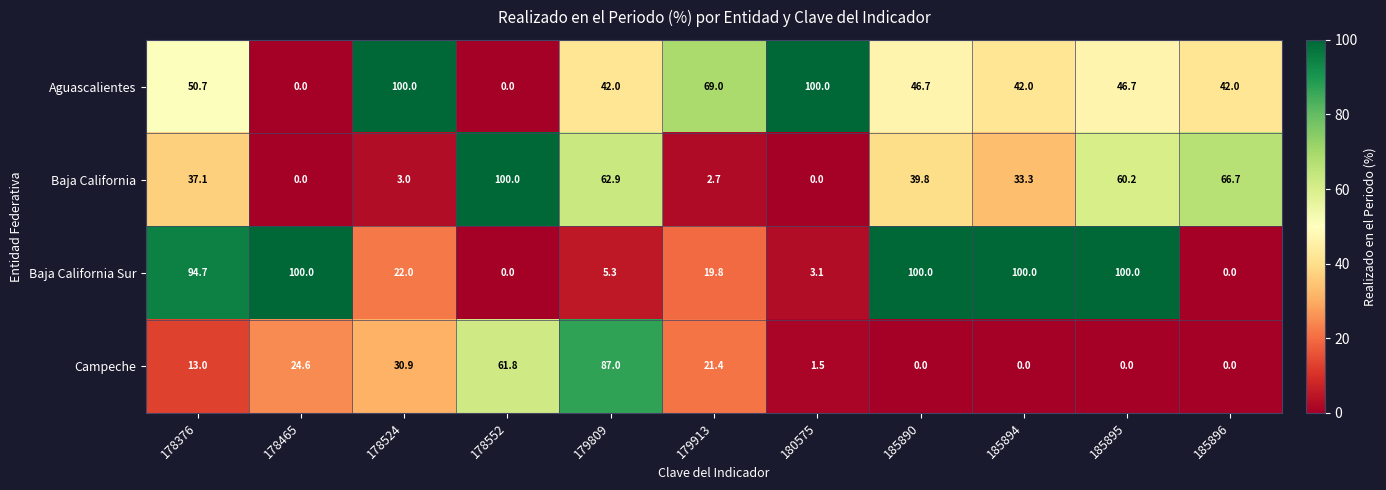

The Campeche series shows 4.9 at 178465. True or false?

False